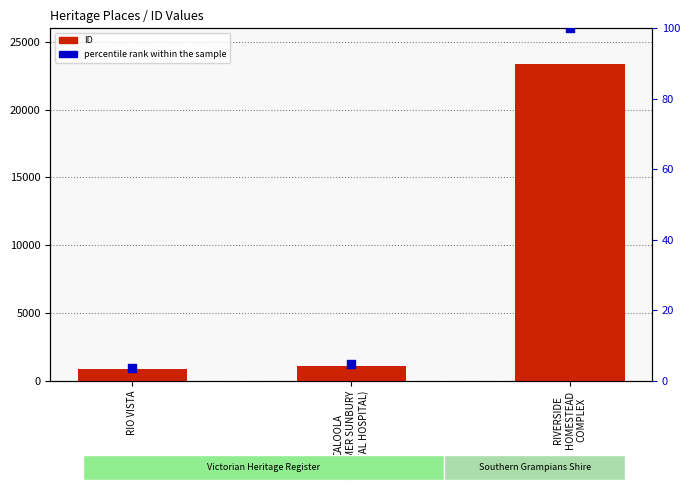

Which series has the widest spread of Y values?

ID